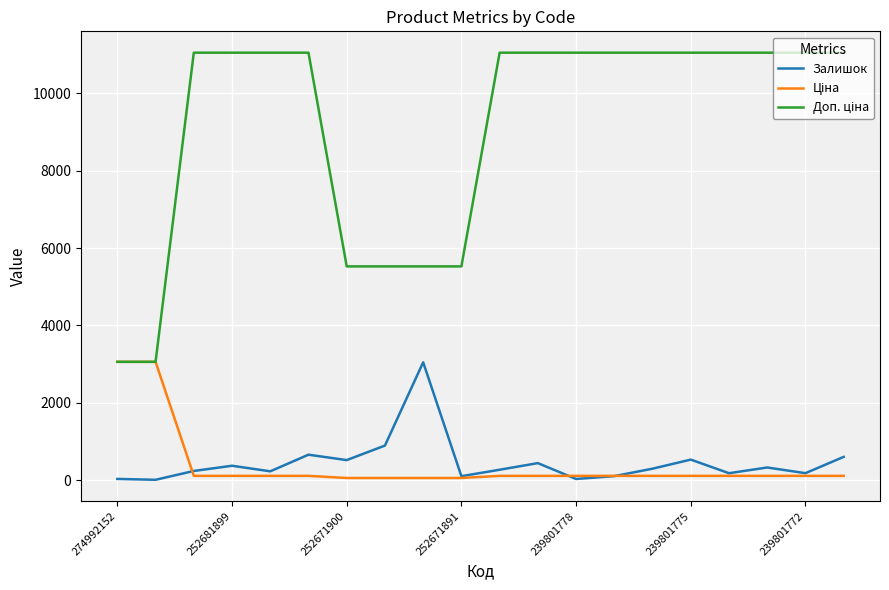

What is the highest value of the Залишок series?

3048.0